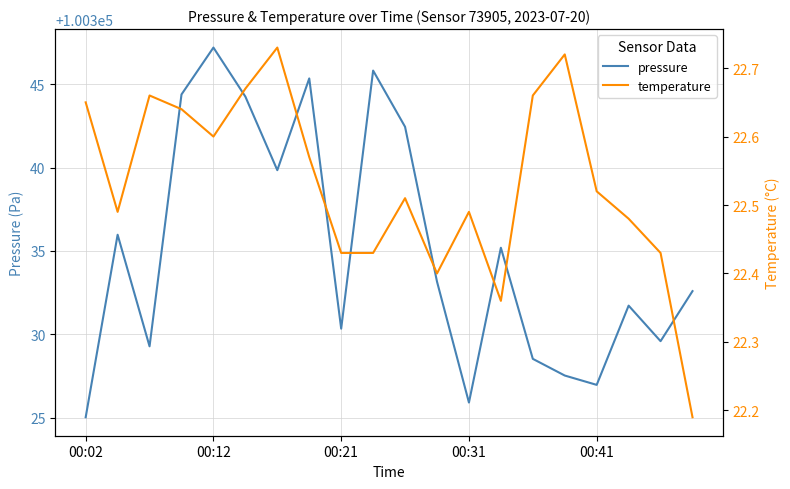

What is the minimum value shown in the chart?

22.2